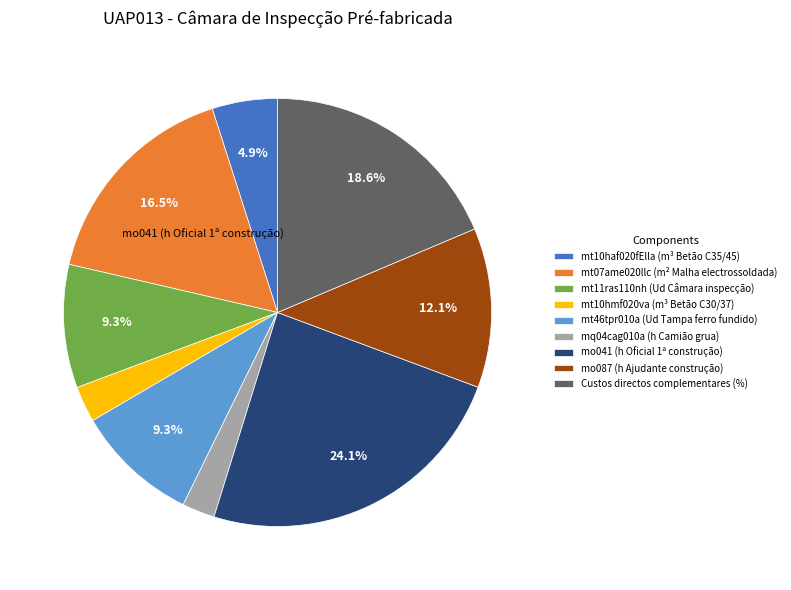

To the nearest percent, what is the combined percentage of mt46tpr010a (Ud Tampa ferro fundido) and mt11ras110nh (Ud Câmara inspecção)?

19%